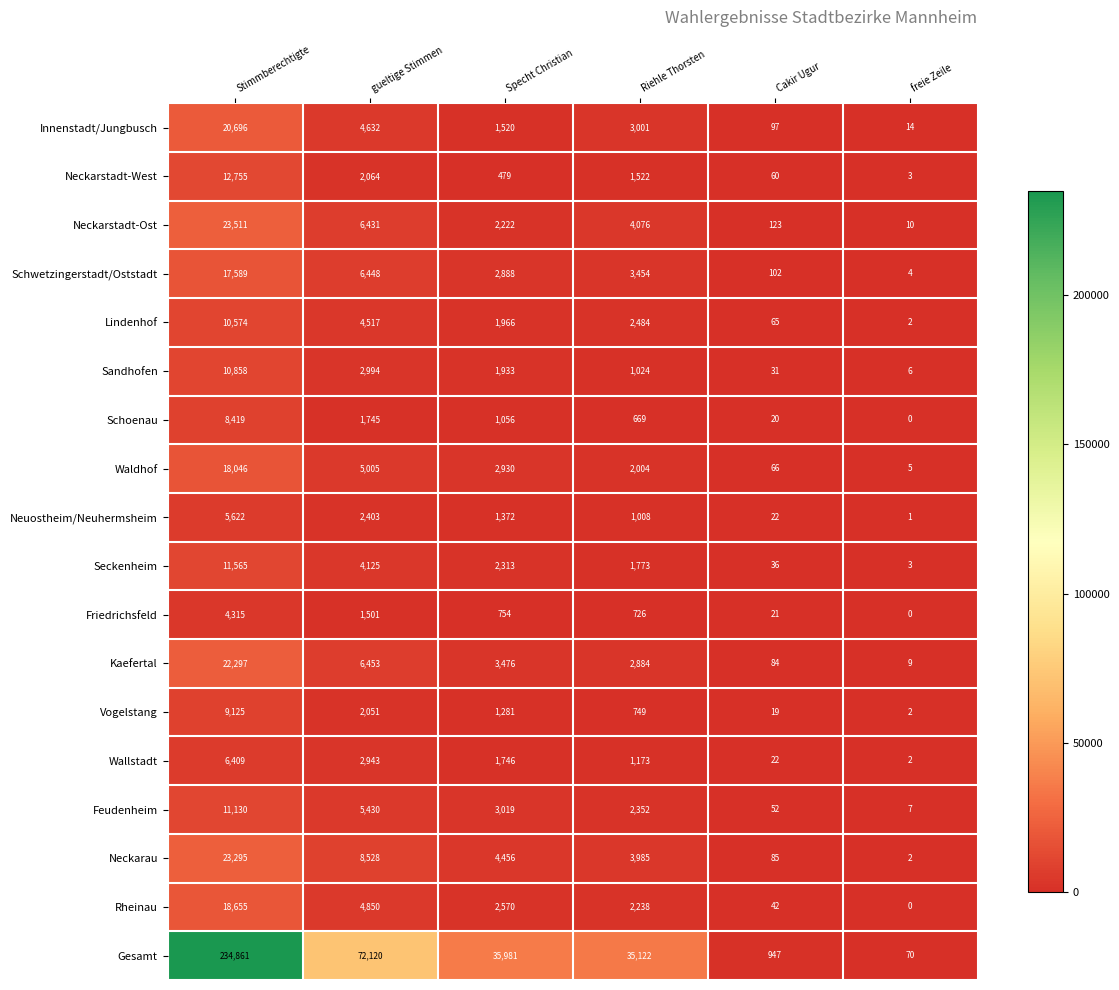

What is the difference between the maximum and minimum values in the Neckarstadt-Ost series?

23501